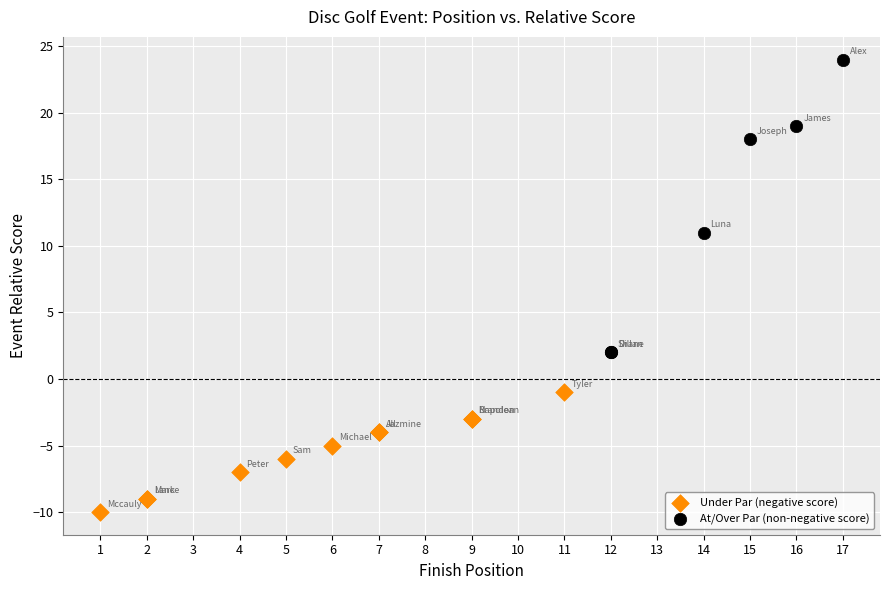

Which series contains the lowest Y value?

Under Par (negative score)